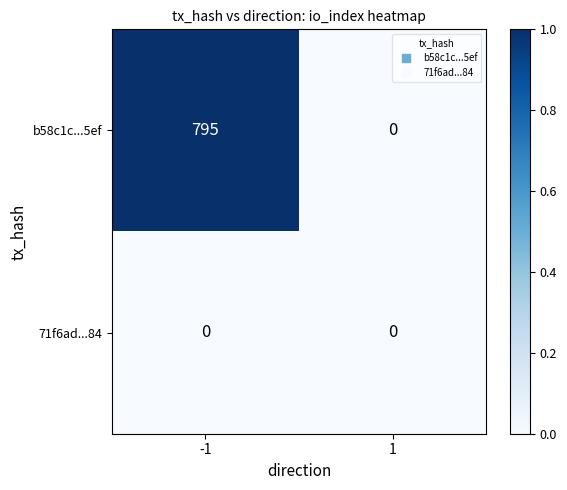

What is the sum of all b58c1c...5ef values?

795